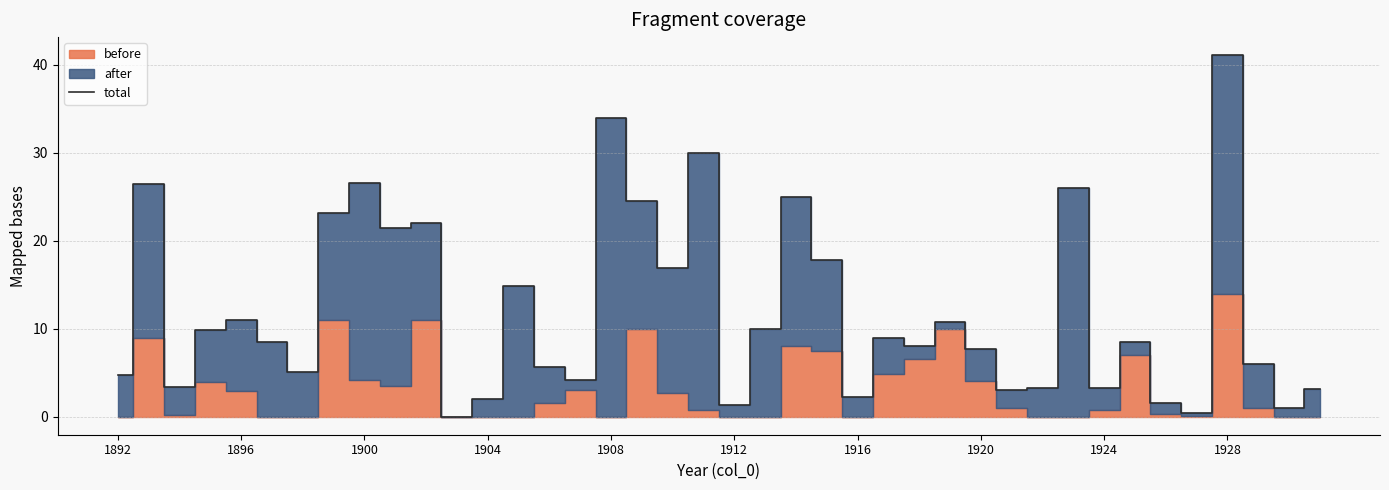

True or false: the data shows 12.9 at 1920.

False